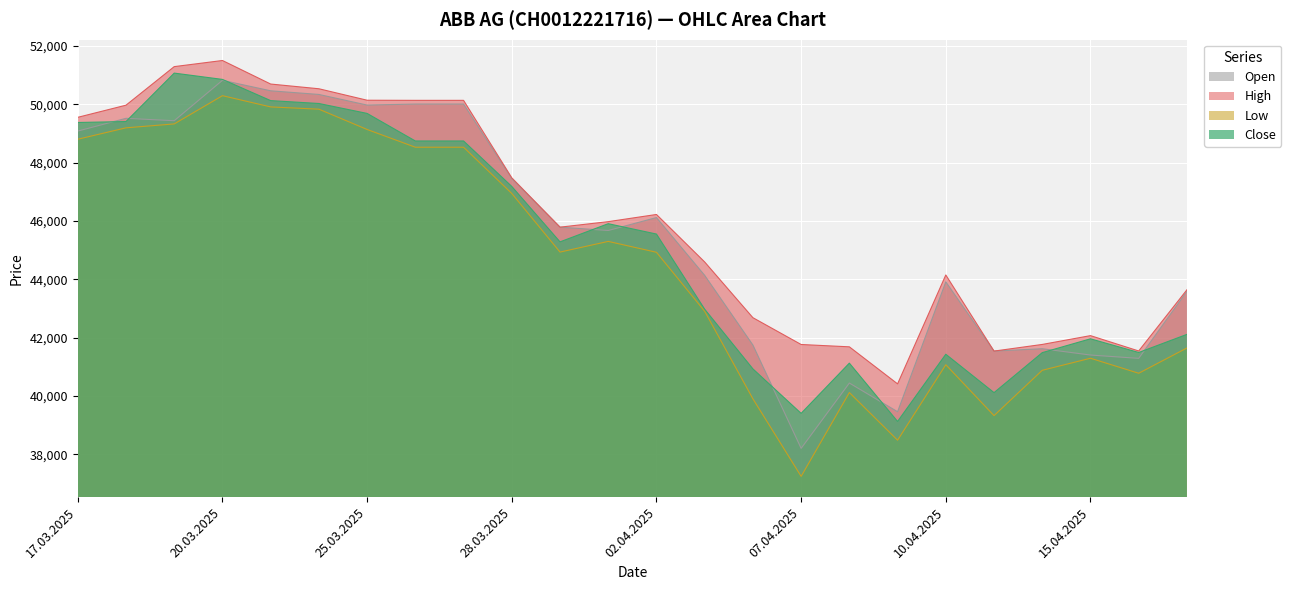

Rank the series by their average value, from highest to lowest.

High, Open, Close, Low